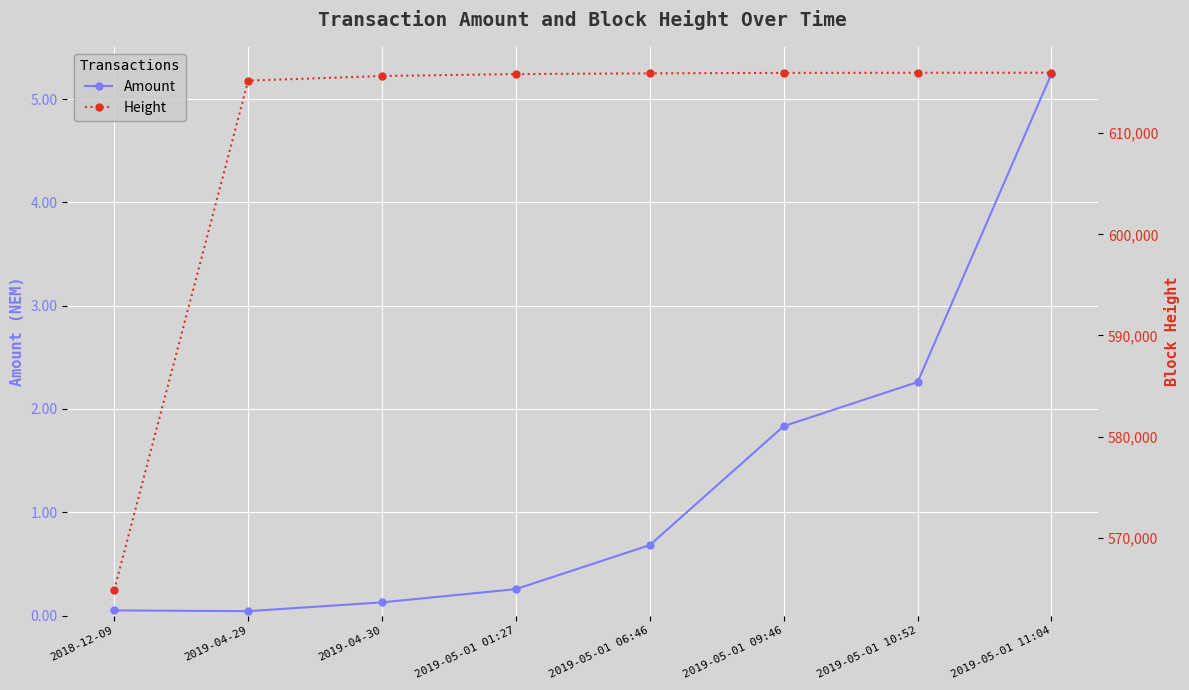

True or false: Amount has a value of 1.8 at 2019-05-01 09:46.

True